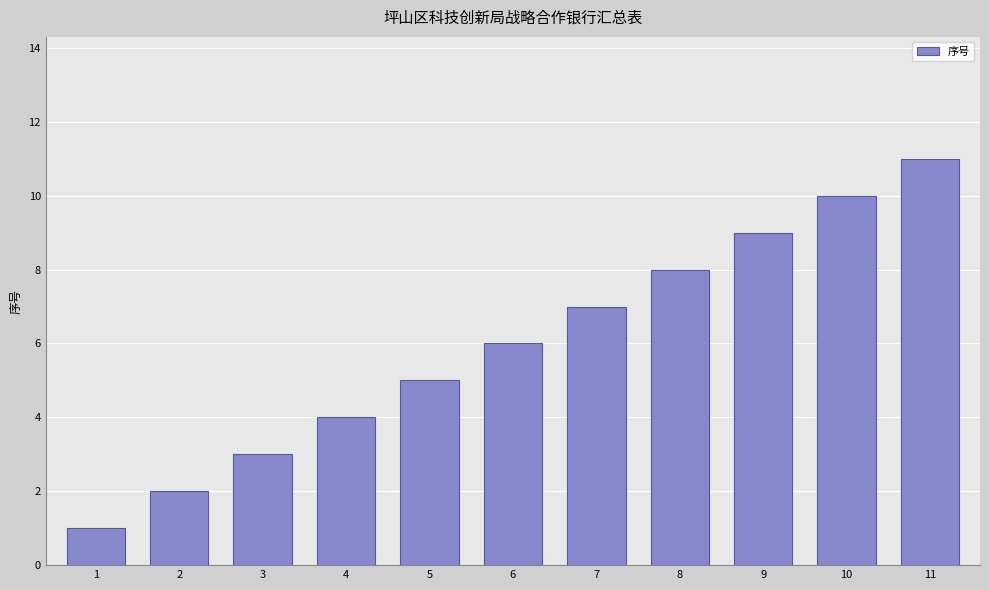

How many categories are shown in the chart?

11